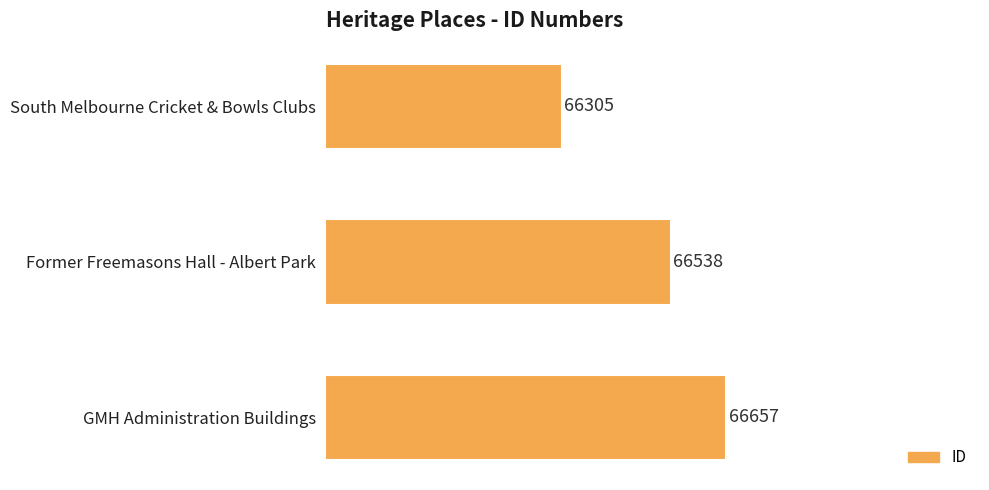

How many series are shown in this chart?

1